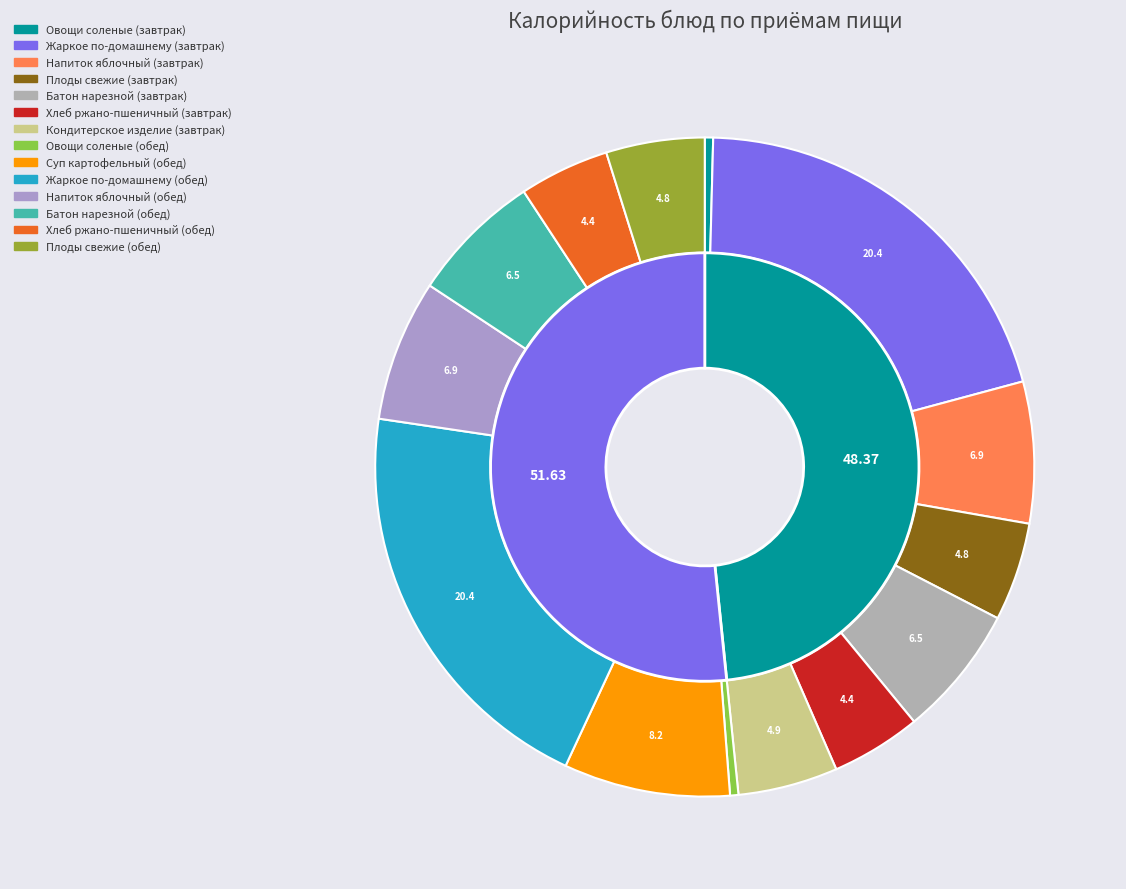

True or false: Овощи соленые (завтрак) accounts for 1% of the total.

False